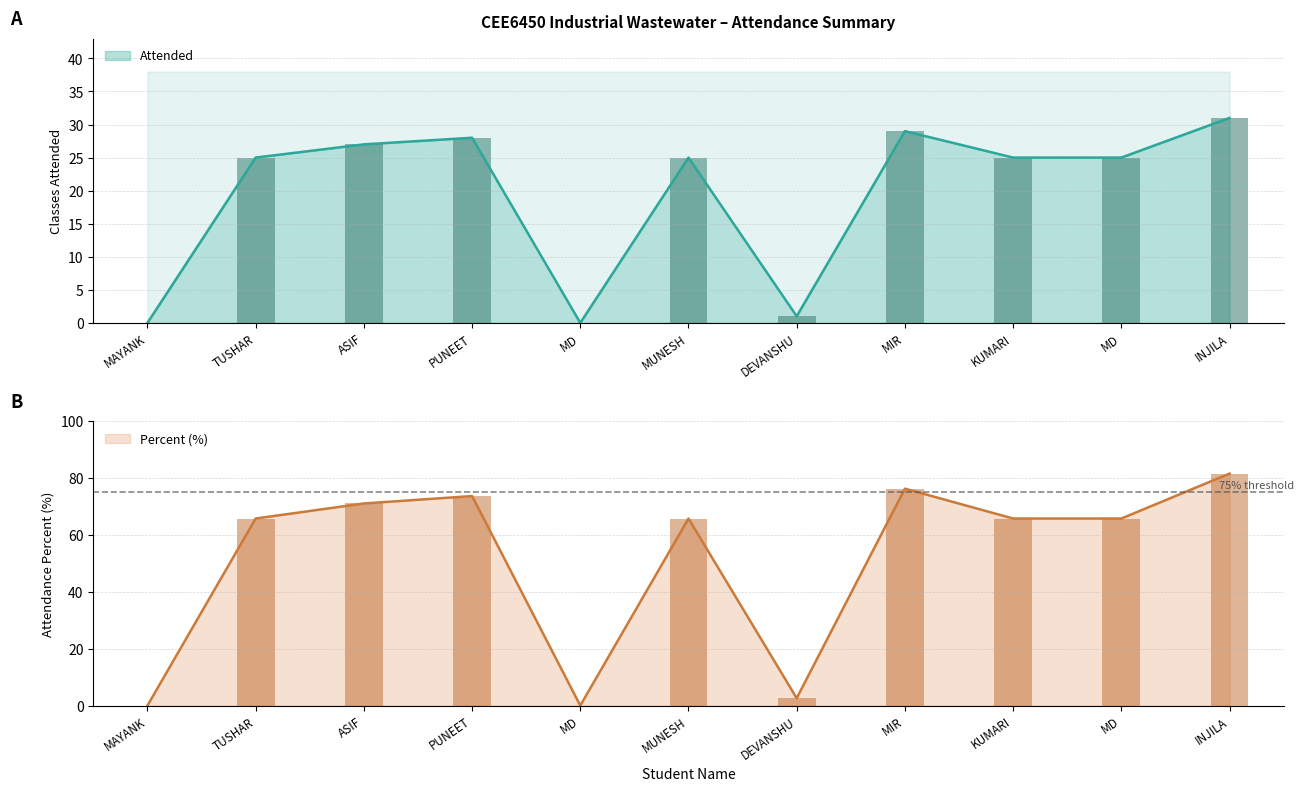

How many data points in Percent are above 65?

8